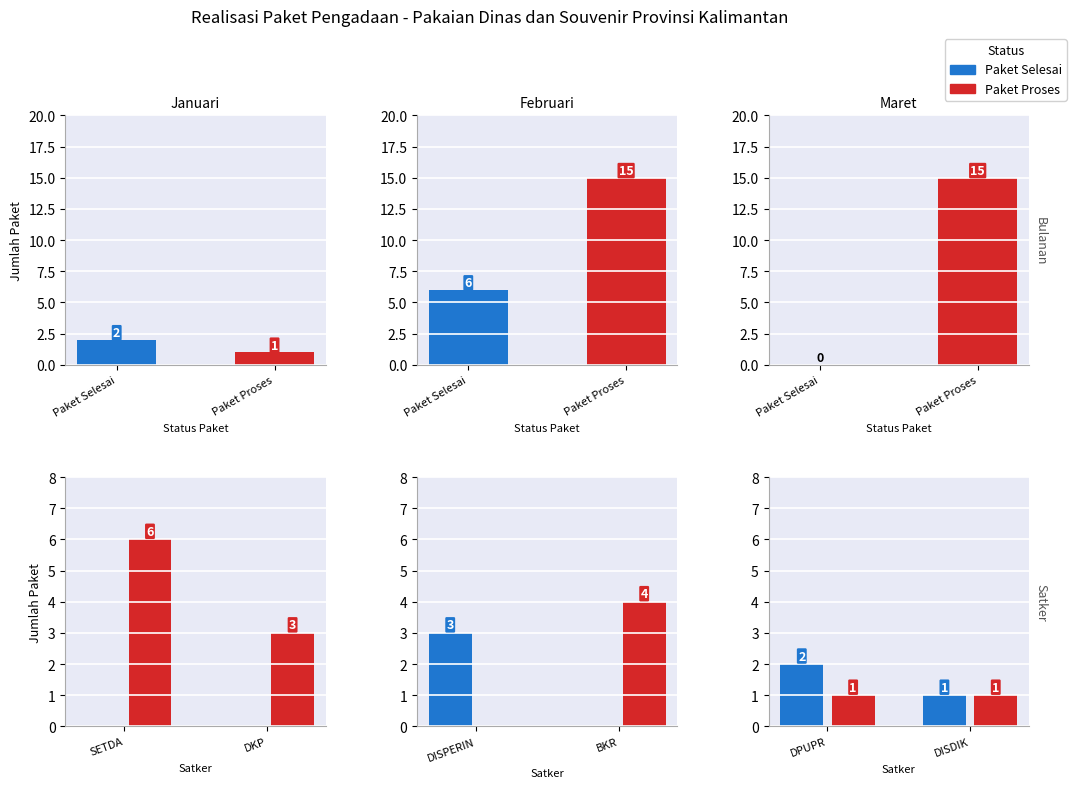

How many data points does each series have?

2